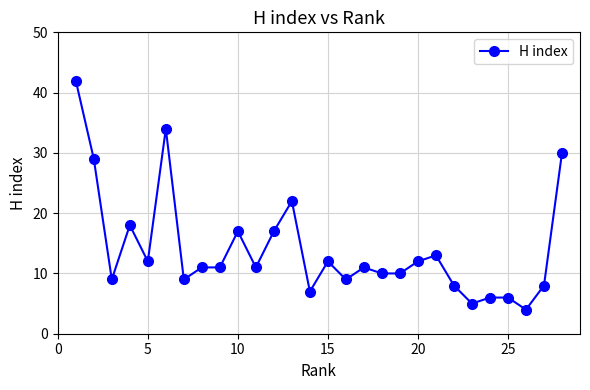

Count the number of data series in this chart.

1